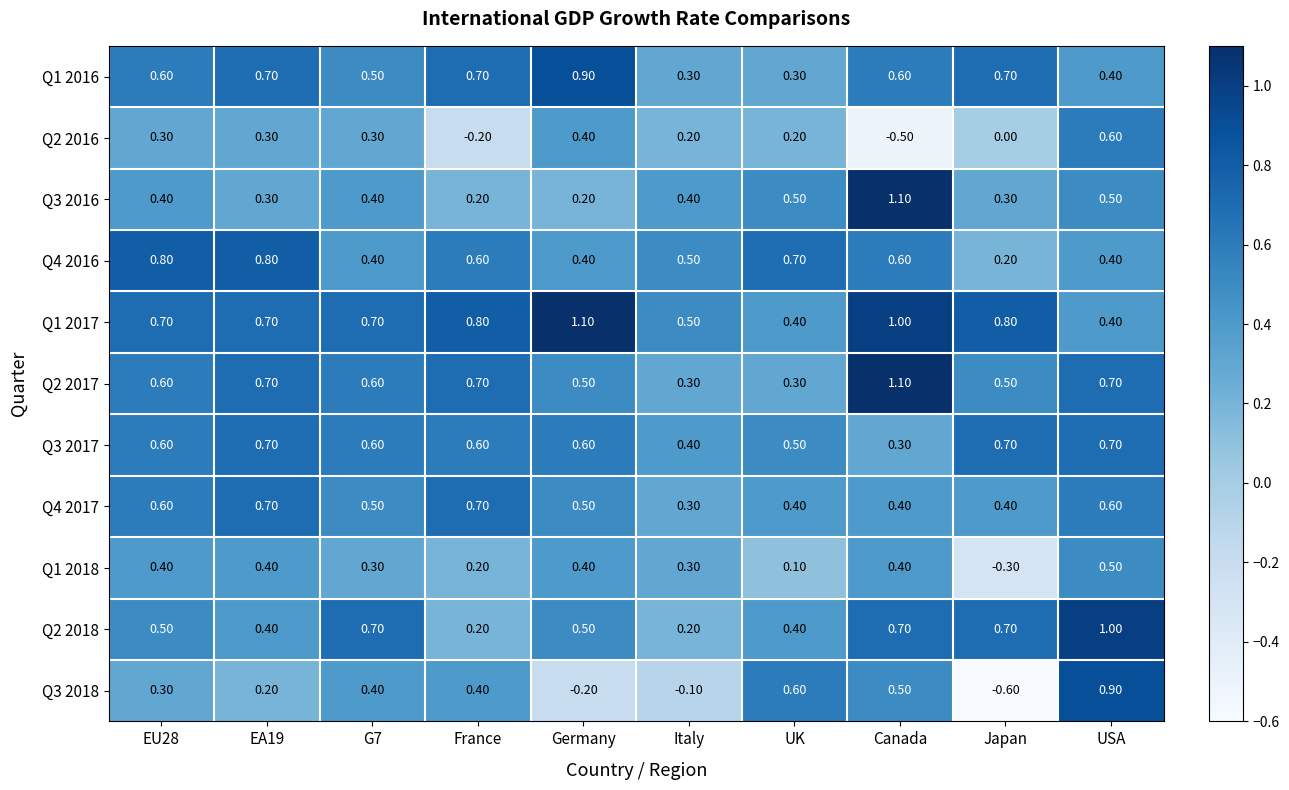

Where is Q2 2016 nearest to the value 0?

Japan